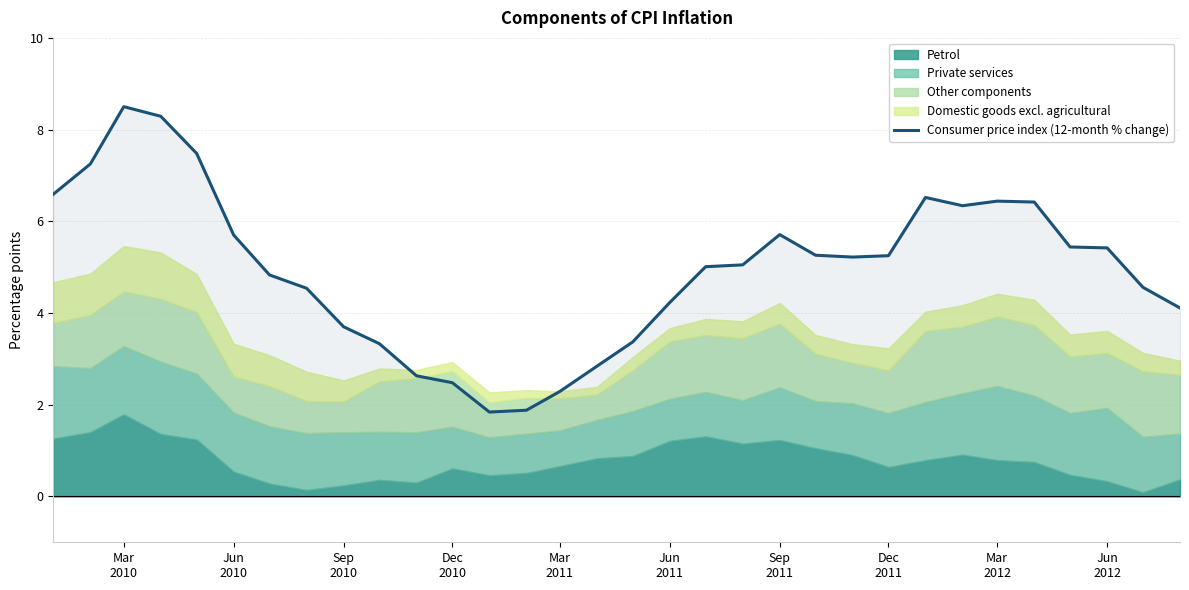

What is the lowest value of the Consumer price index (12-month % change) series?

1.8